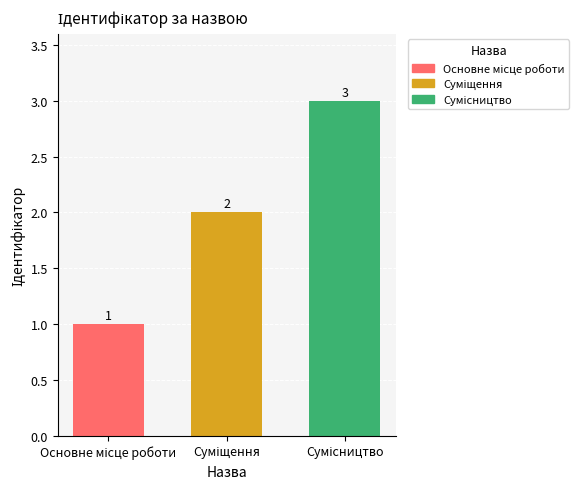

Reading left to right, list all the values displayed in this chart.

1	2	3